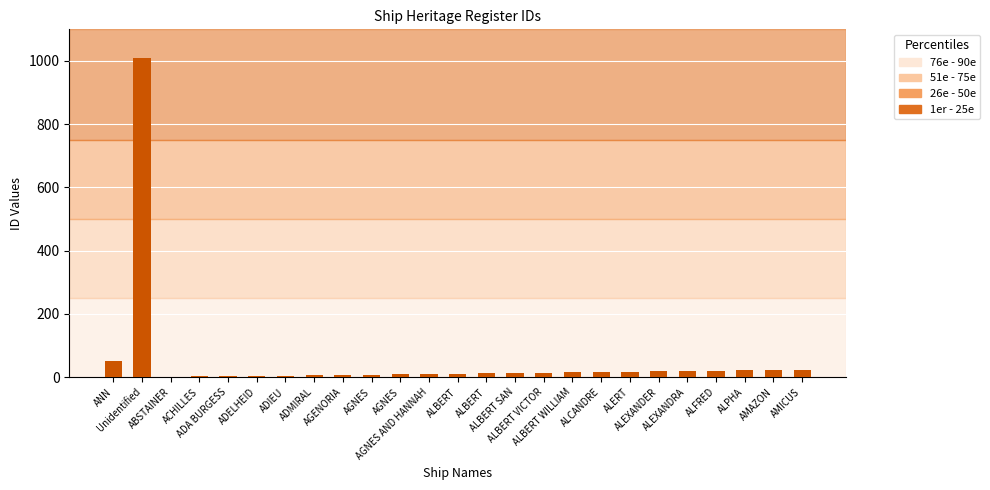

List the labels in order of value, largest first.

Unidentified, ANN, AMICUS, AMAZON, ALPHA, ALFRED, ALEXANDRA, ALEXANDER, ALERT, ALCANDRE, ALBERT WILLIAM, ALBERT VICTOR, ALBERT SAN, ALBERT, ALBERT, AGNES AND HANNAH, AGNES, AGNES, AGENORIA, ADMIRAL, ADIEU, ADELHEID, ADA BURGESS, ACHILLES, ABSTAINER